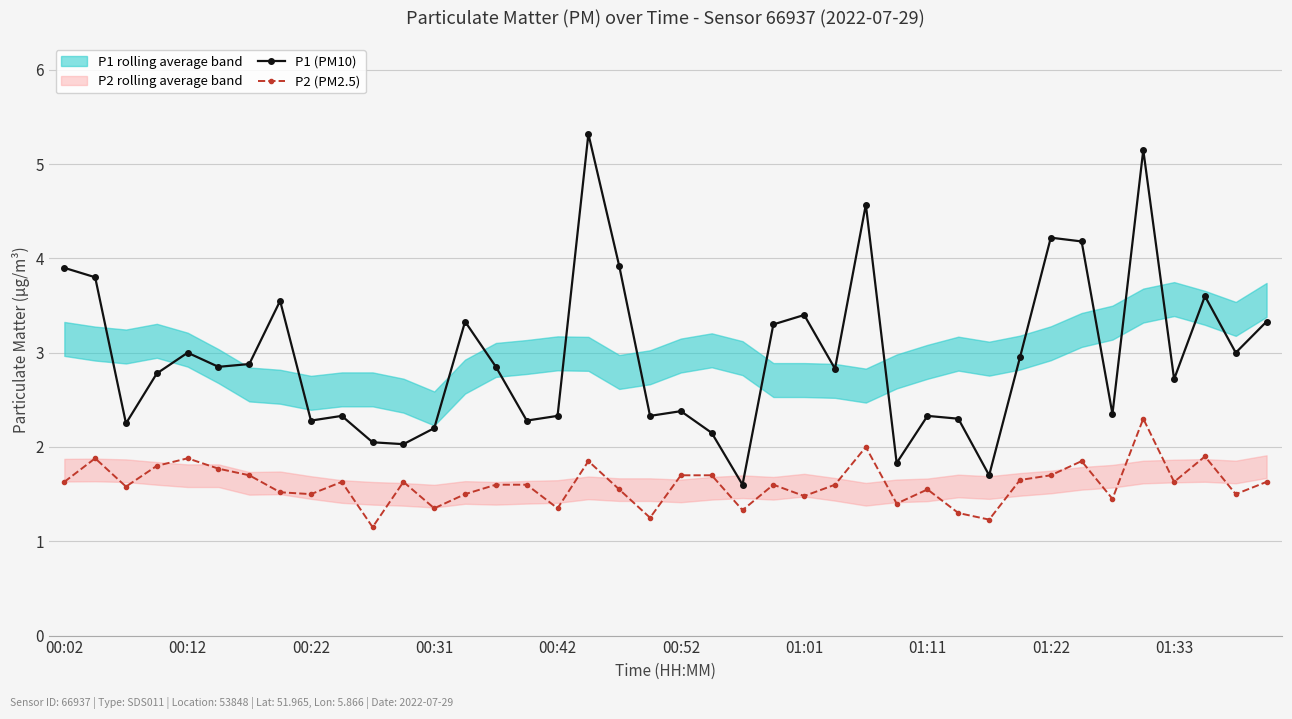

The P2 (PM2.5) series shows 1.9 at 00:12. True or false?

True